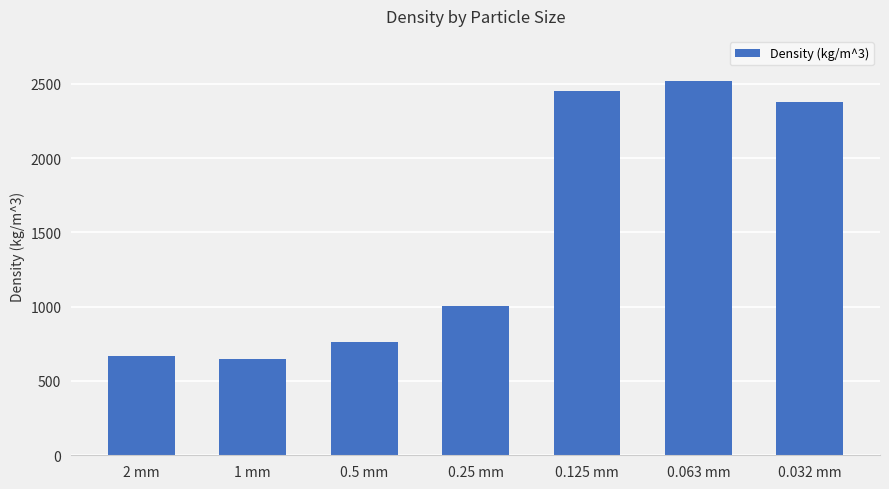

What is the change in value from 0.25 mm to 0.032 mm?

+1376